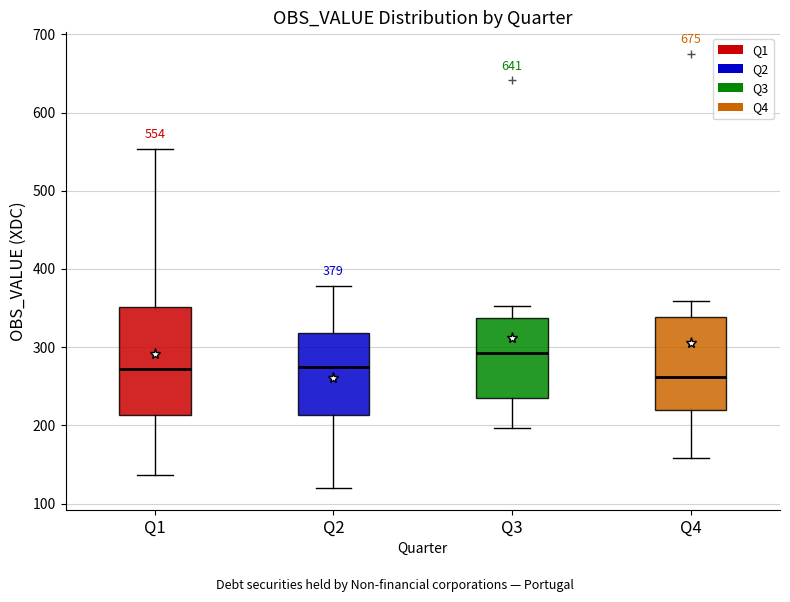

Which box has the highest median line?

Q3